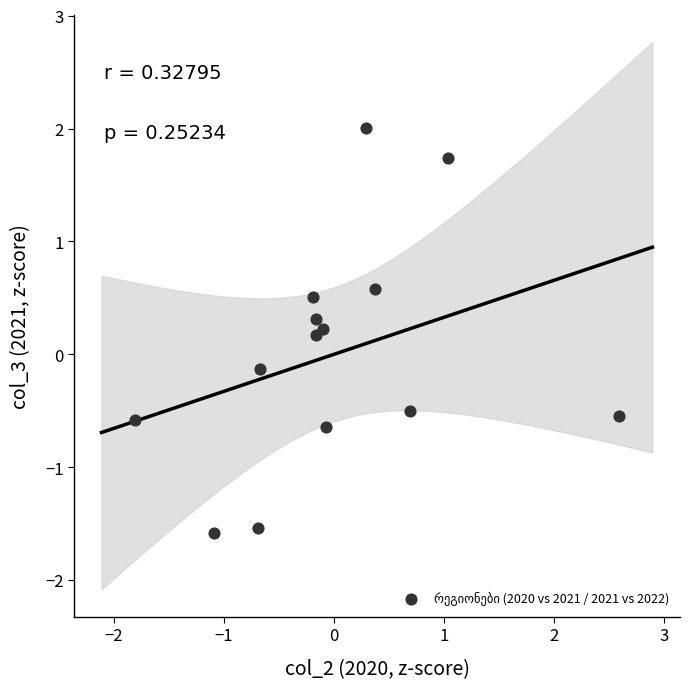

What is the range of X values (max minus min)?

4.4